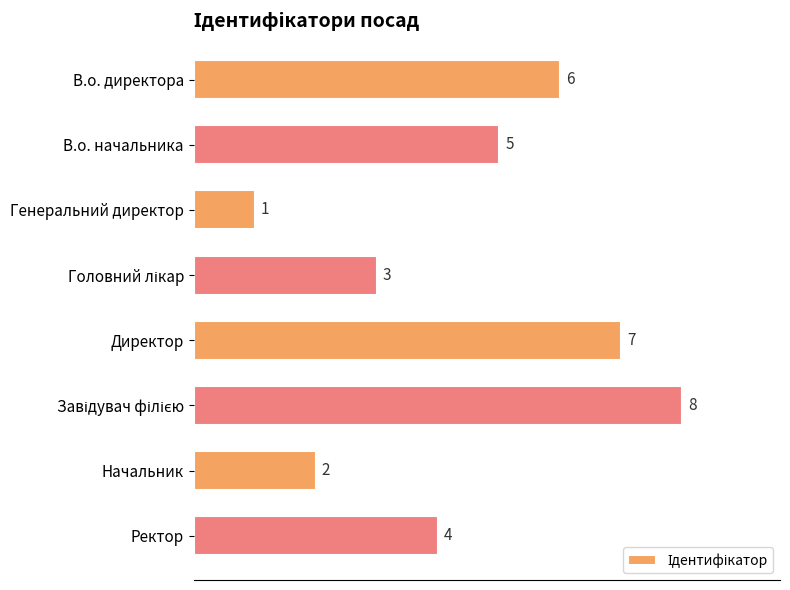

How many bars are there in total?

8